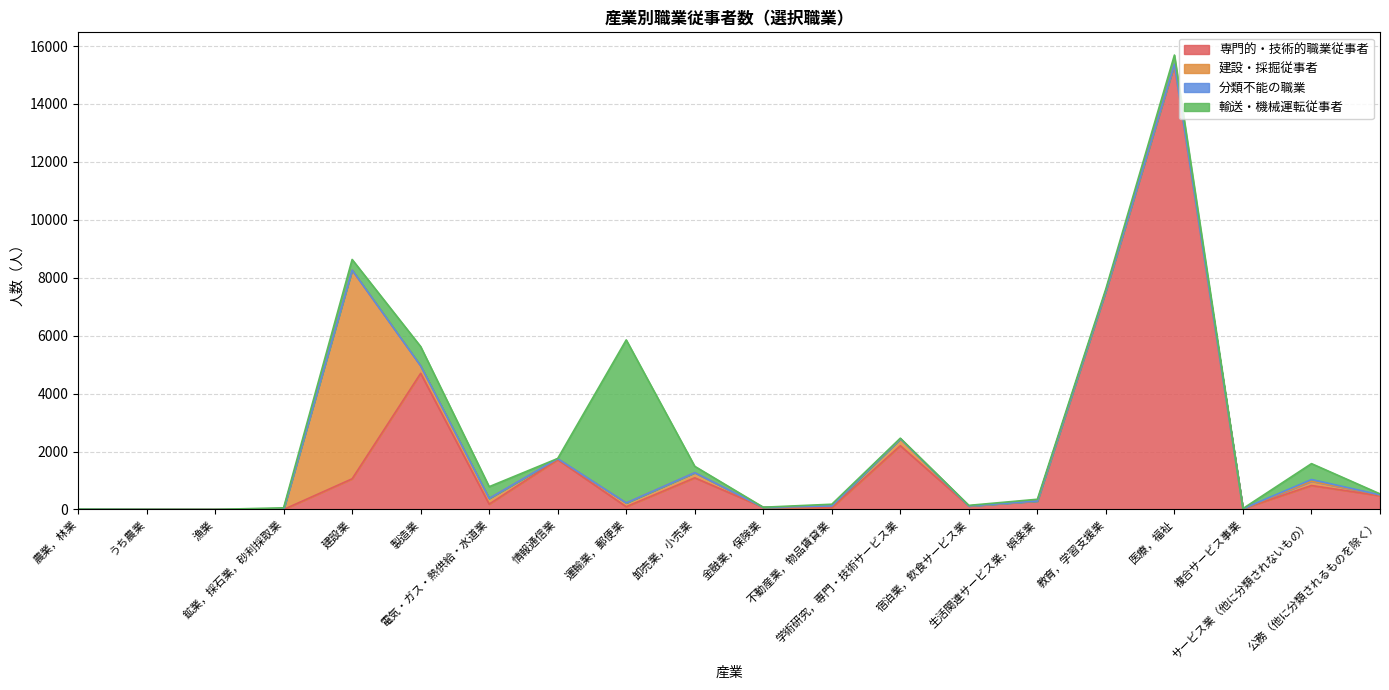

What are all the series names shown in the legend?

専門的・技術的職業従事者, 建設・採掘従事者, 分類不能の職業, 輸送・機械運転従事者